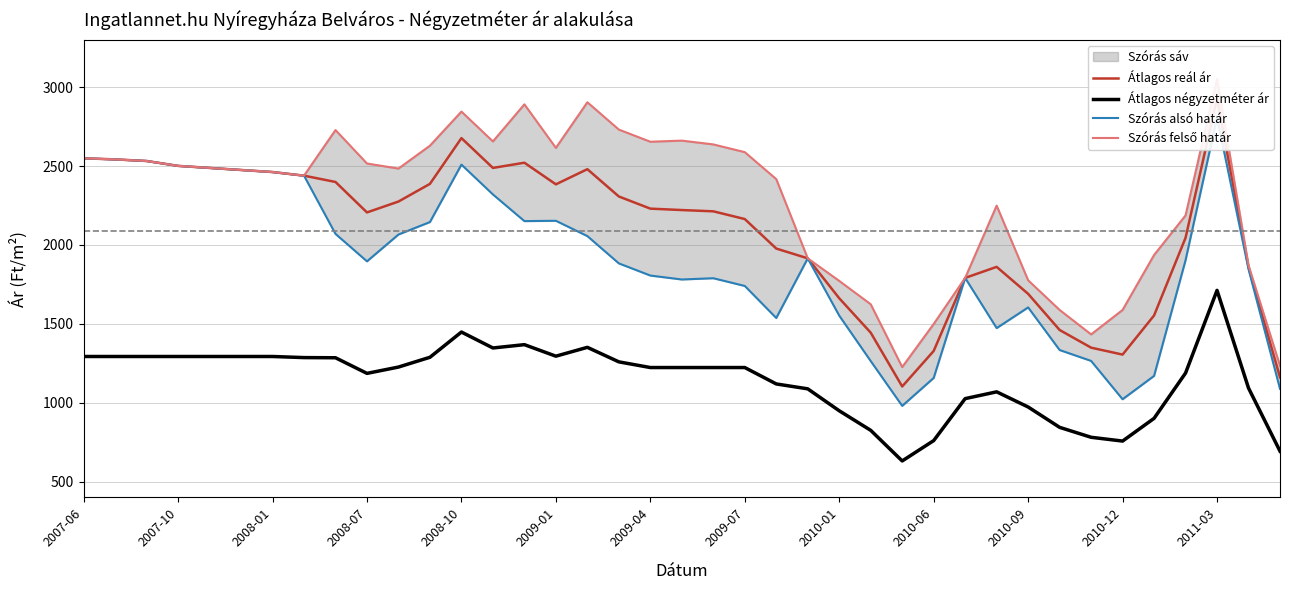

What is the smallest value displayed?

631